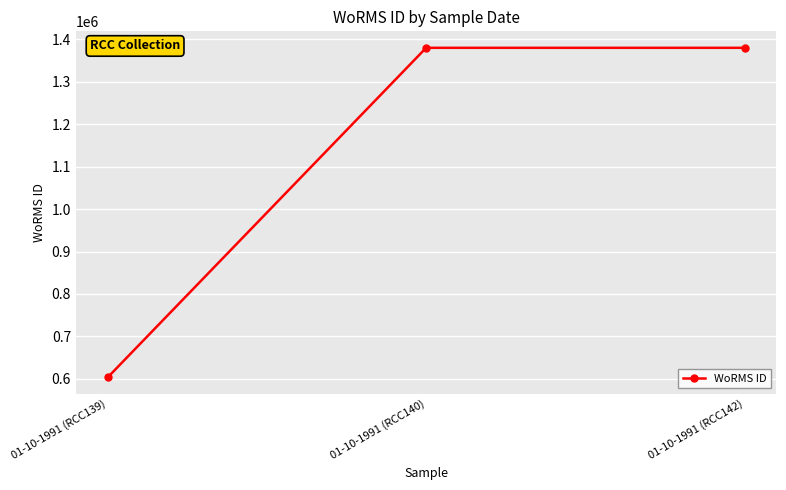

What is the approximate value at 01-10-1991 (RCC140)?

1380402